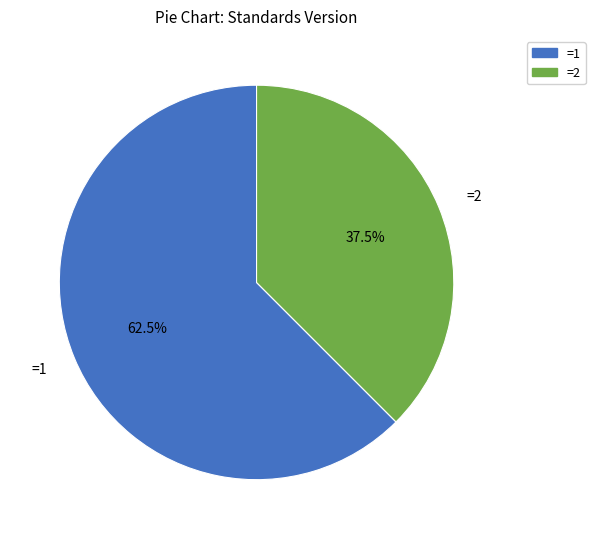

Combined, what portion of the pie is =2 and =1?

100.0%